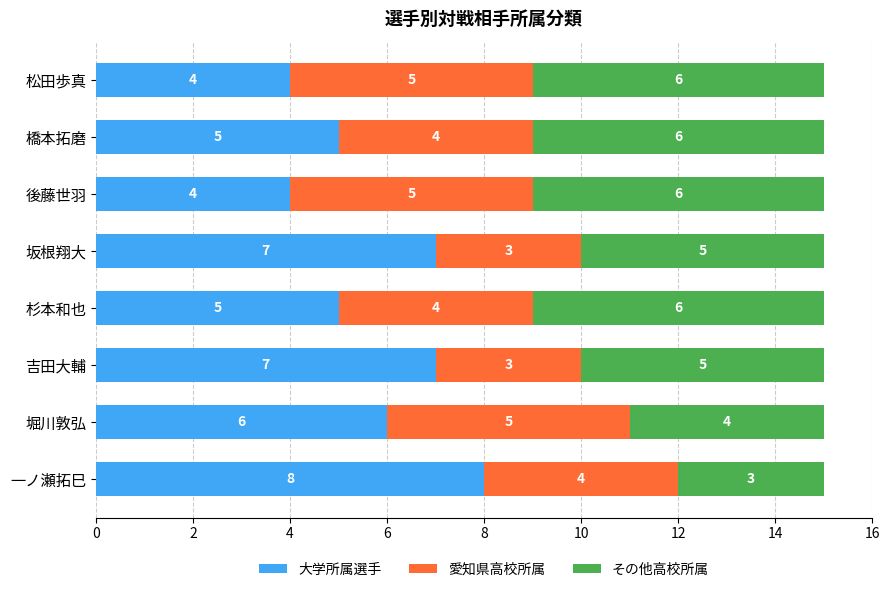

At which label is 大学所属選手 closest to 6?

堀川敦弘